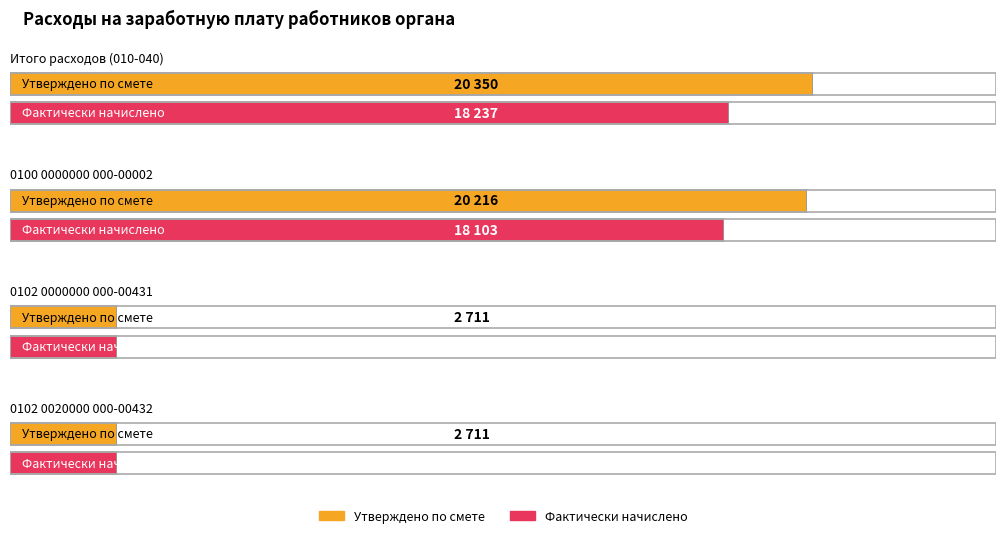

What is the difference between the maximum and minimum values in the Фактически начислено series?

15526